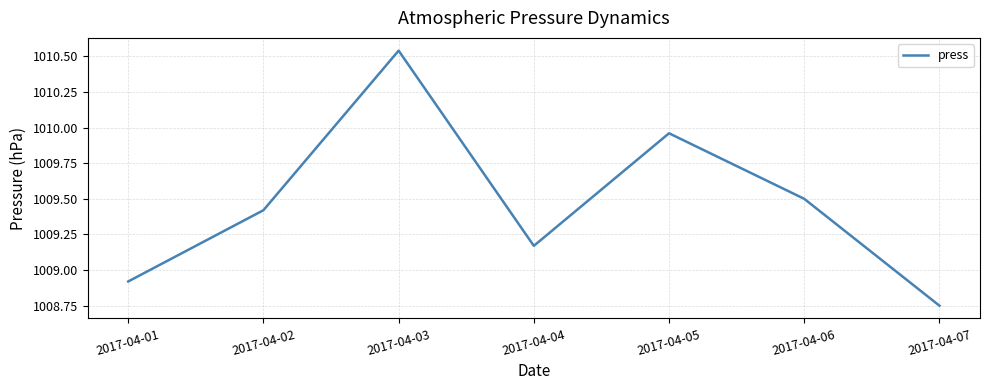

Which has a higher value, 2017-04-07 or 2017-04-05?

2017-04-05